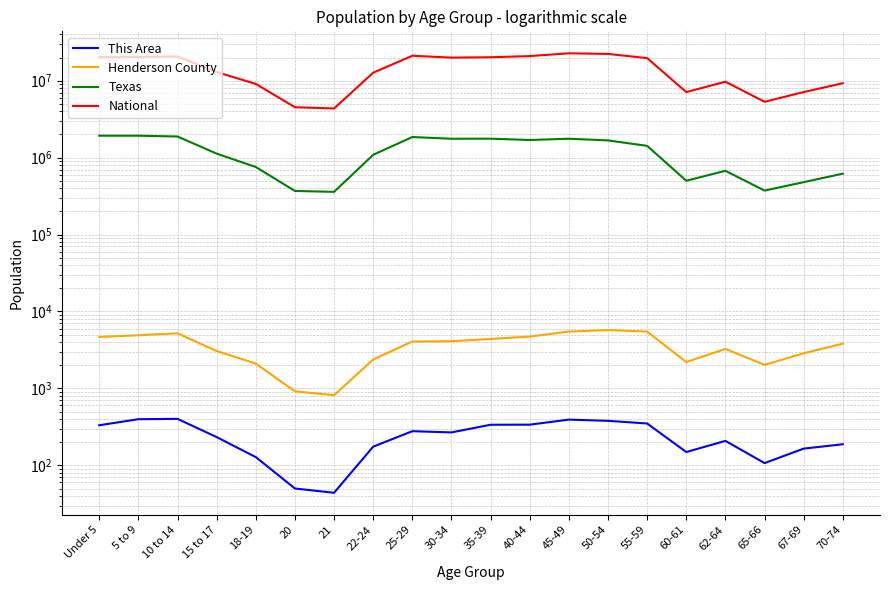

What is the label of the 9th point from the right?

40-44